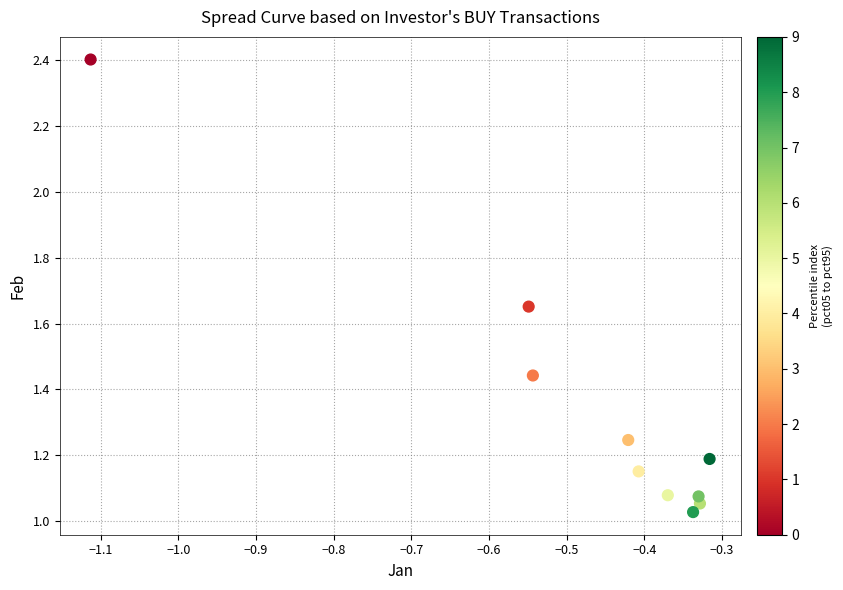

What is the average X value?

-0.5